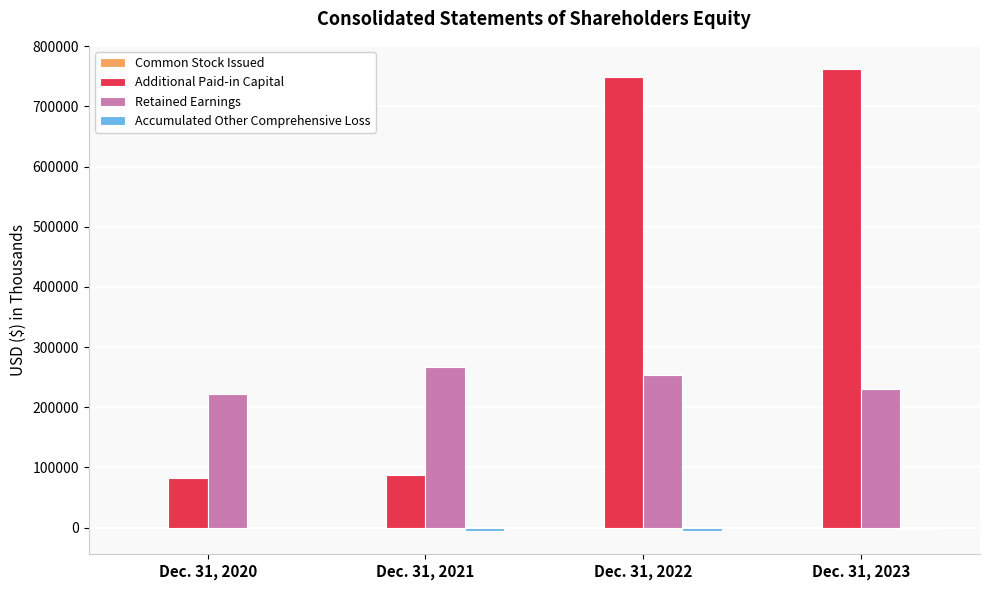

The value of Additional Paid-in Capital at Dec. 31, 2021 is 88116. True or false?

True